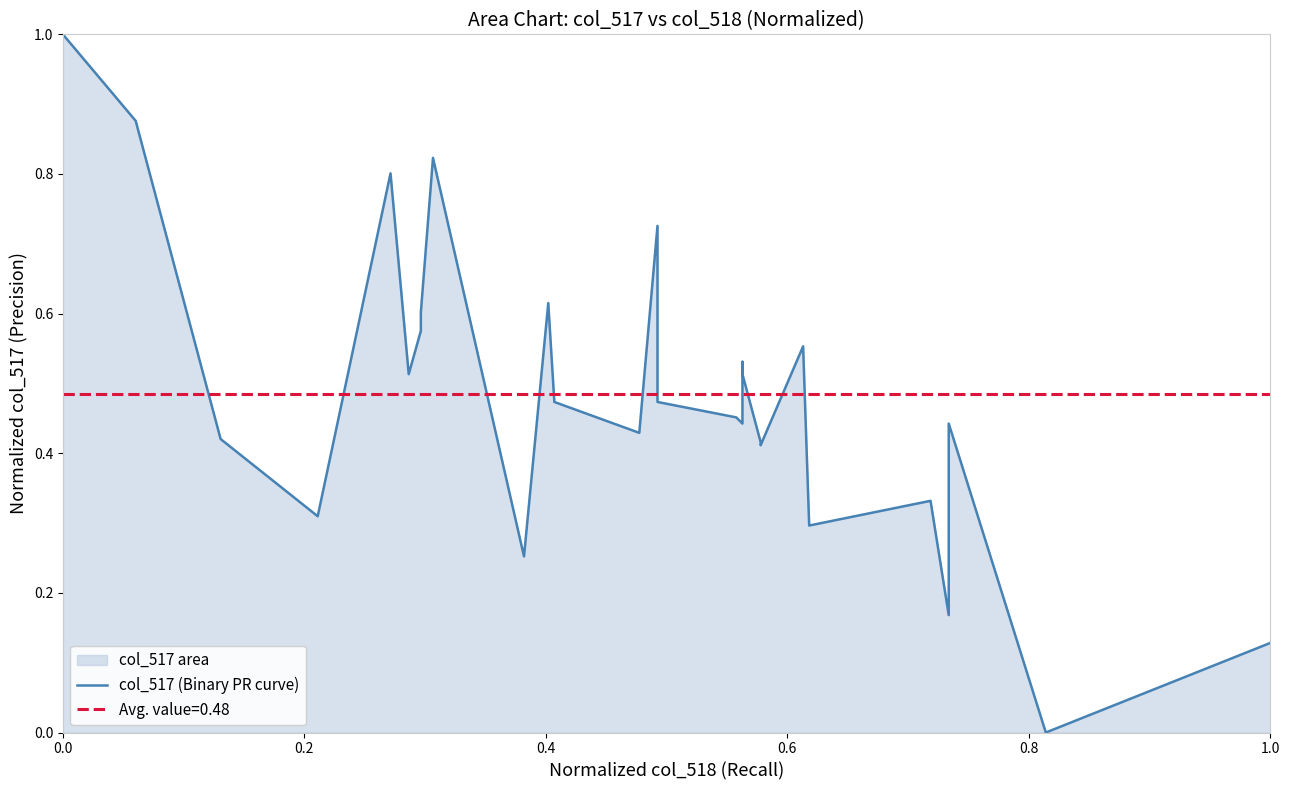

How many interior local peaks (higher than both neighbors) does the data have?

8